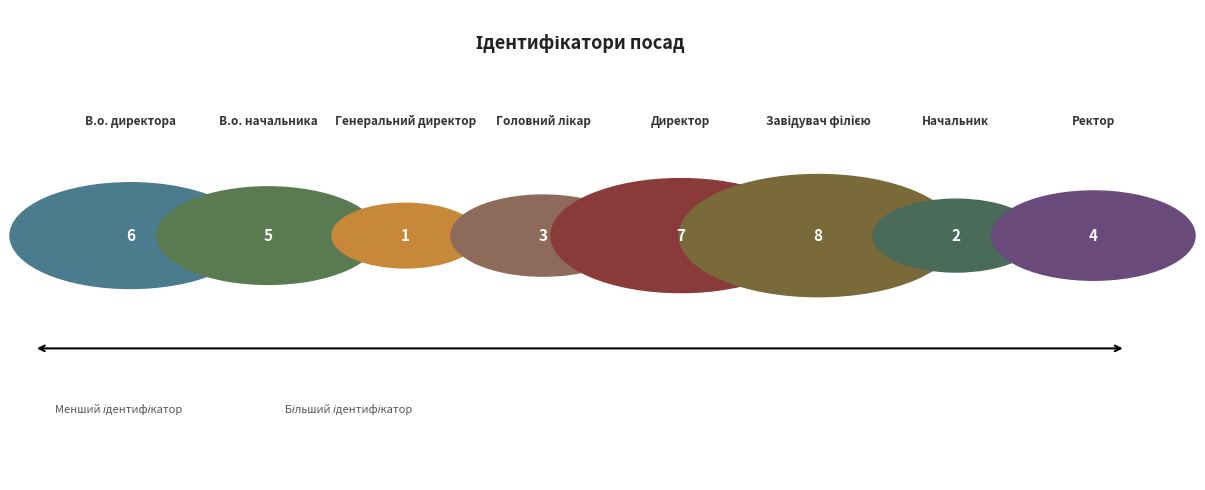

What is the smallest slice in the pie chart?

Генеральний директор